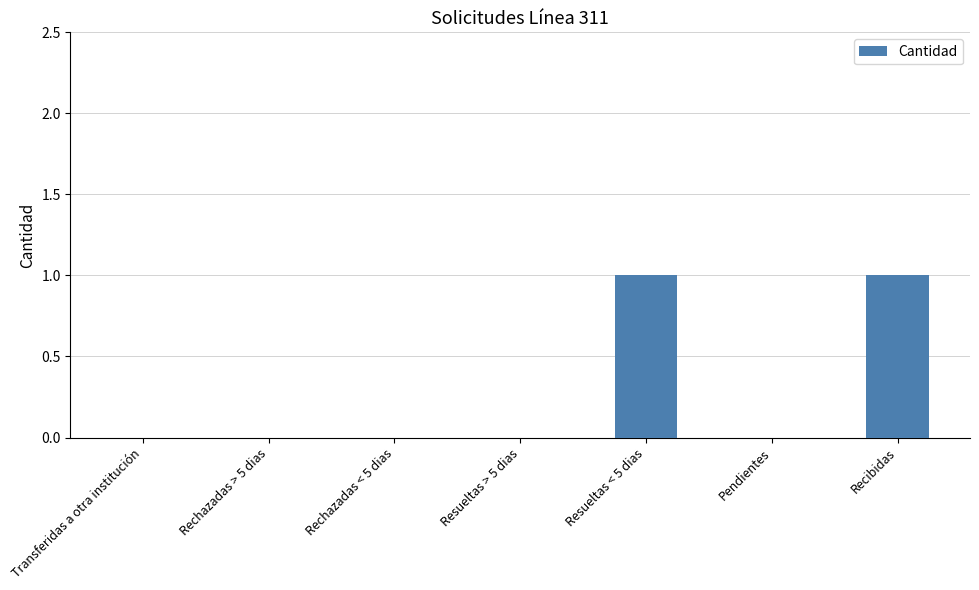

What is the maximum value shown in the chart?

1